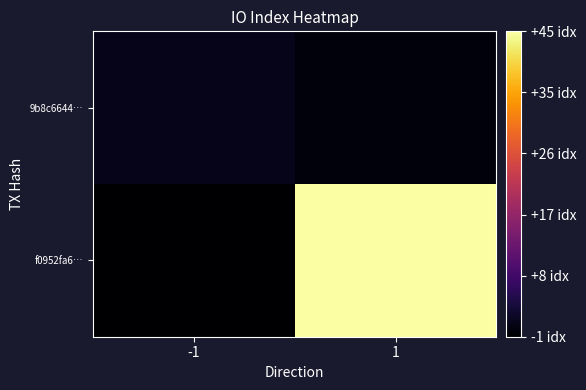

List the series in order of their peak value, highest first.

f0952fa6…, 9b8c6644…